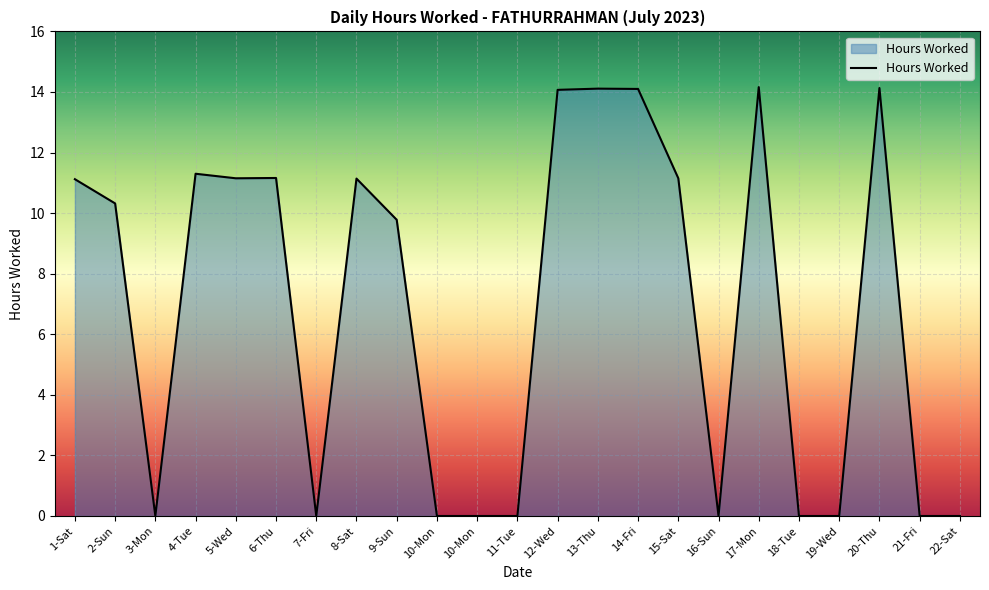

Reading left to right, list all the values displayed in this chart.

11.1	10.3	0.0	11.3	11.2	11.2	0.0	11.1	9.8	0.0	0.0	0.0	14.1	14.1	14.1	11.2	0.0	14.2	0.0	0.0	14.1	0.0	0.0